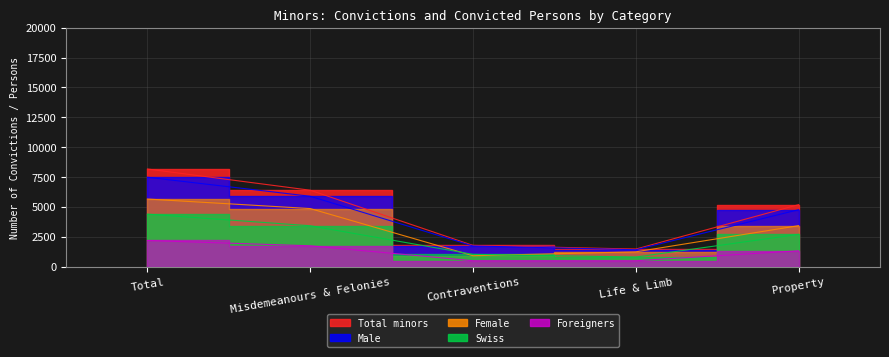

At which label is Swiss closest to 2591?

Property